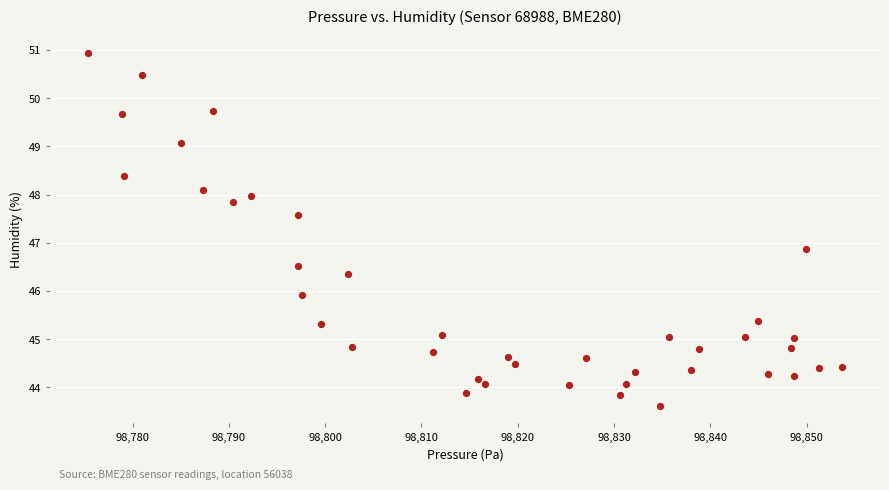

What Y value in the scatter plot is closest to 47?

46.9